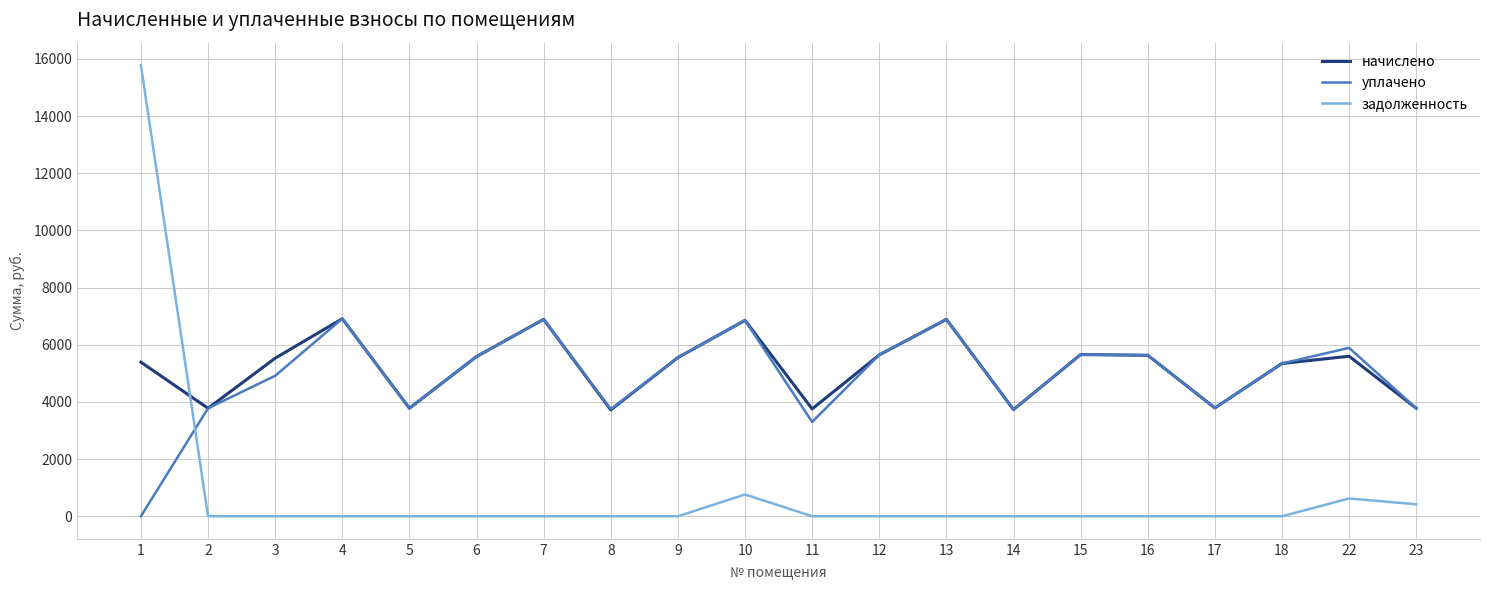

Where is начислено nearest to the value 5316?

18